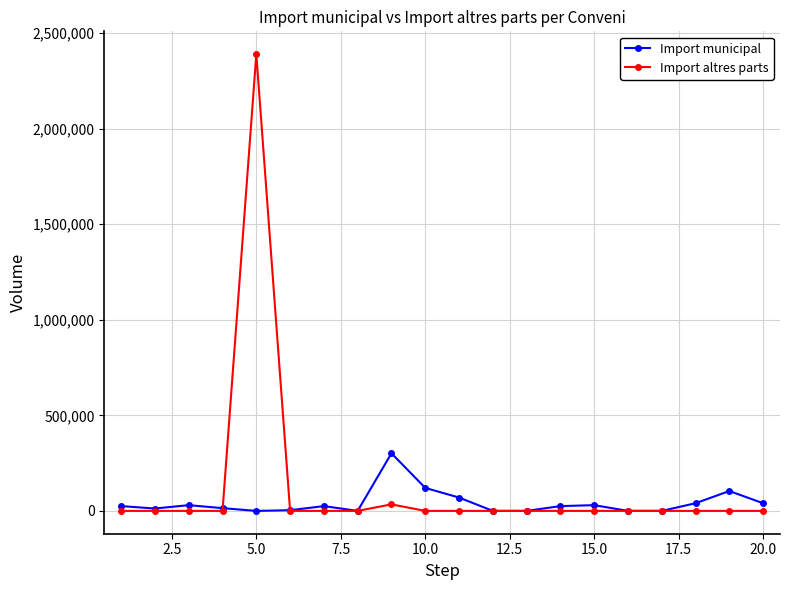

Rank the series by their maximum value, from lowest to highest.

Import municipal, Import altres parts